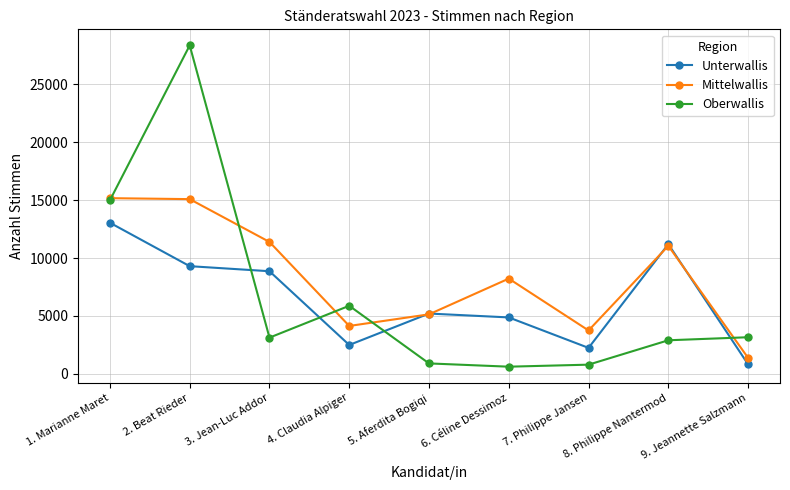

What position from the right is 9. Jeannette Salzmann?

1